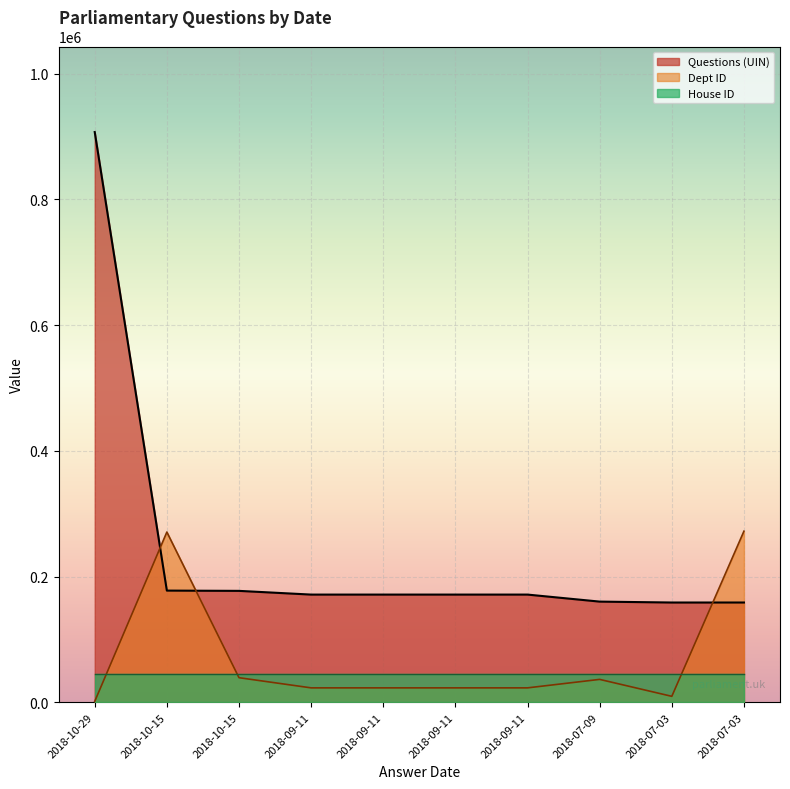

At which label does Dept ID reach its peak?

2018-07-03